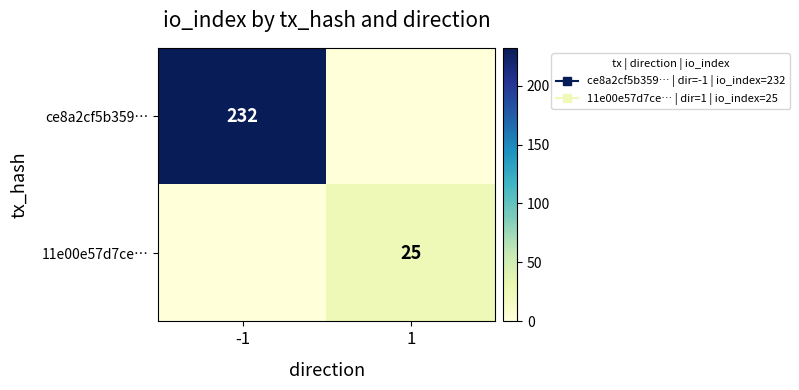

What is the difference between the maximum and minimum values in the 11e00e57d7ce… series?

25